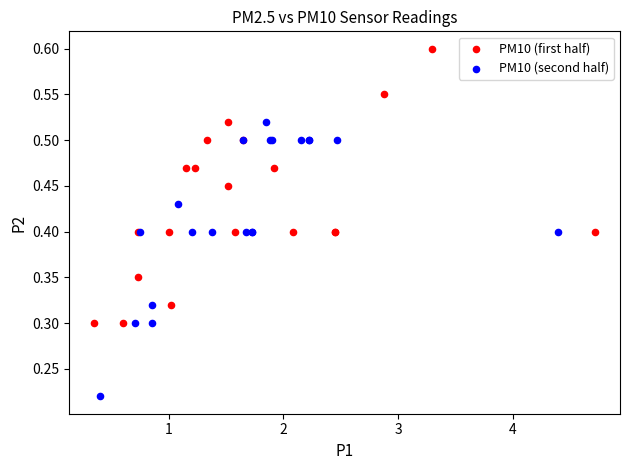

Which series contains the highest Y value?

PM10 (first half)